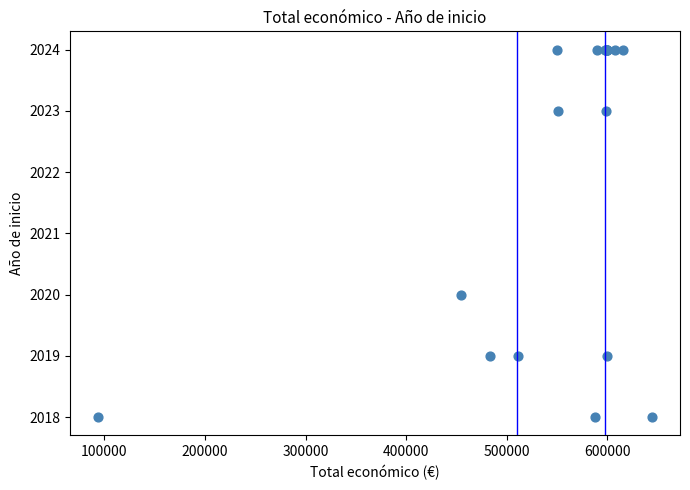

What Y value in the scatter plot is closest to 2021?

2020